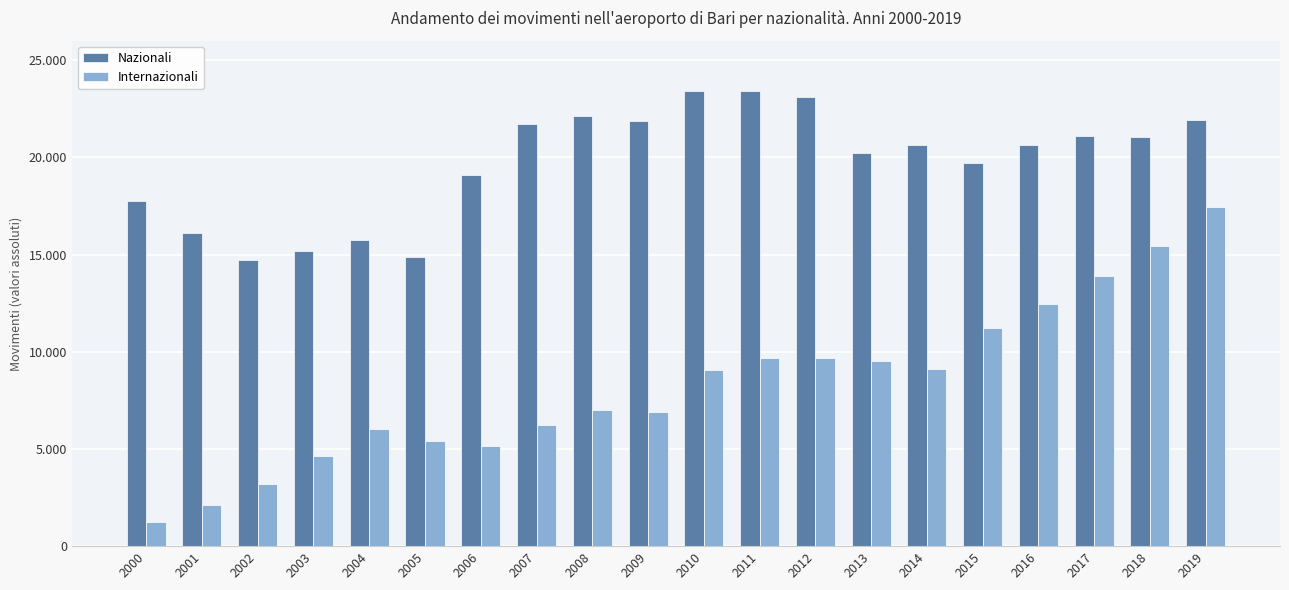

Does the chart contain stacked bars?

No